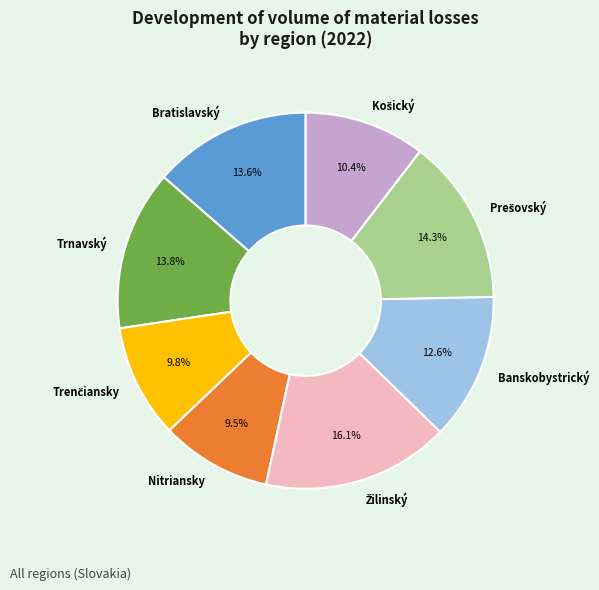

Count the number of slices in the pie.

8